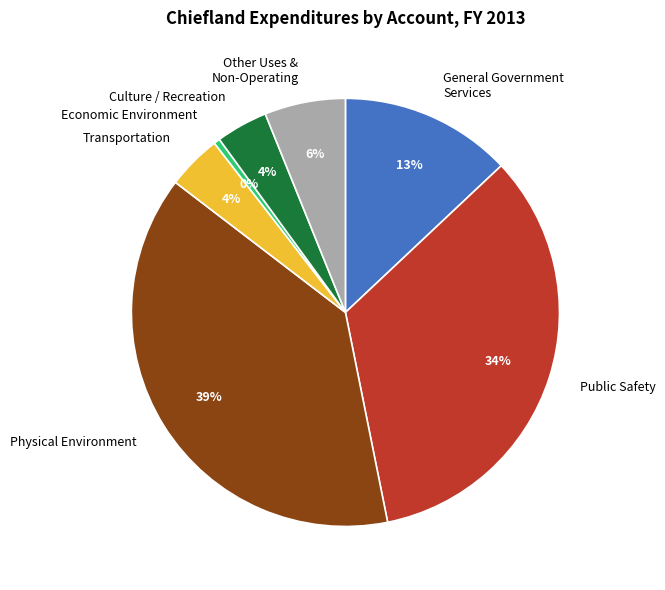

True or false: Public Safety accounts for 42% of the total.

False